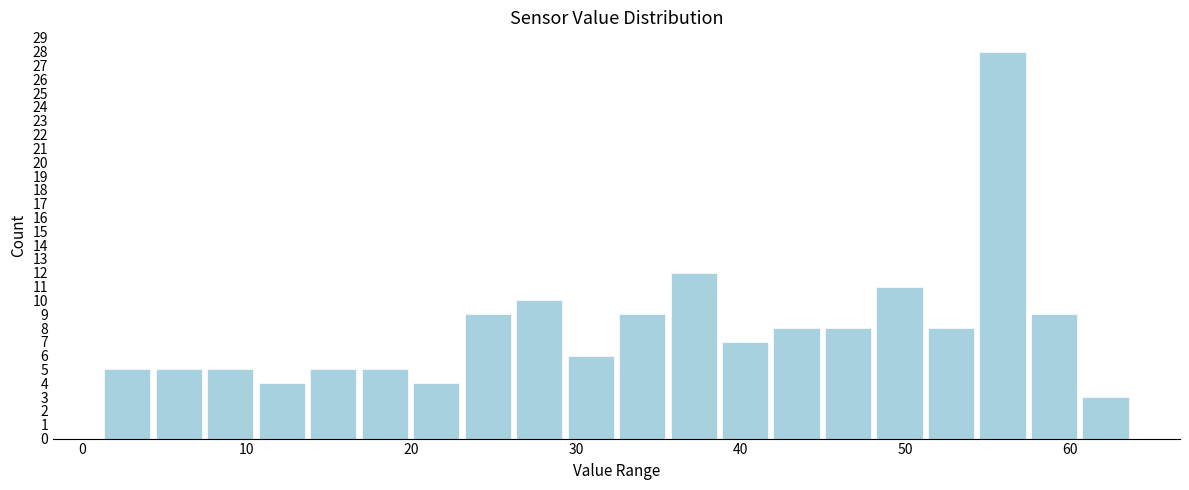

Read against the x-axis, roughly where is the centre of the tallest bar?

56